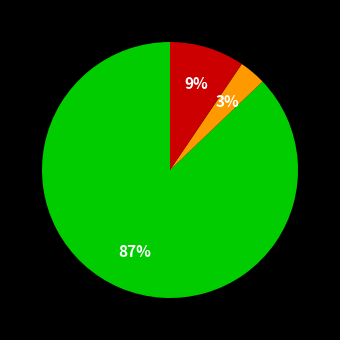

Does any single category account for the majority?

Yes